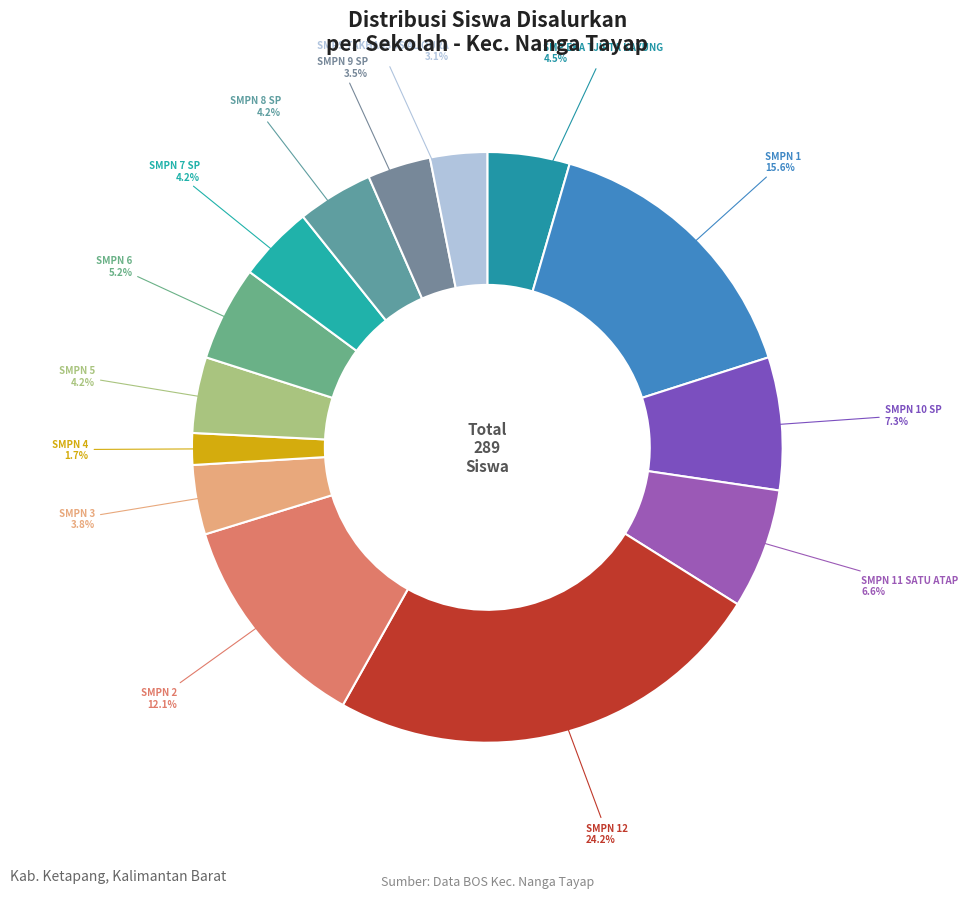

To the nearest percent, what is the difference between the largest and smallest slice percentages?

22%